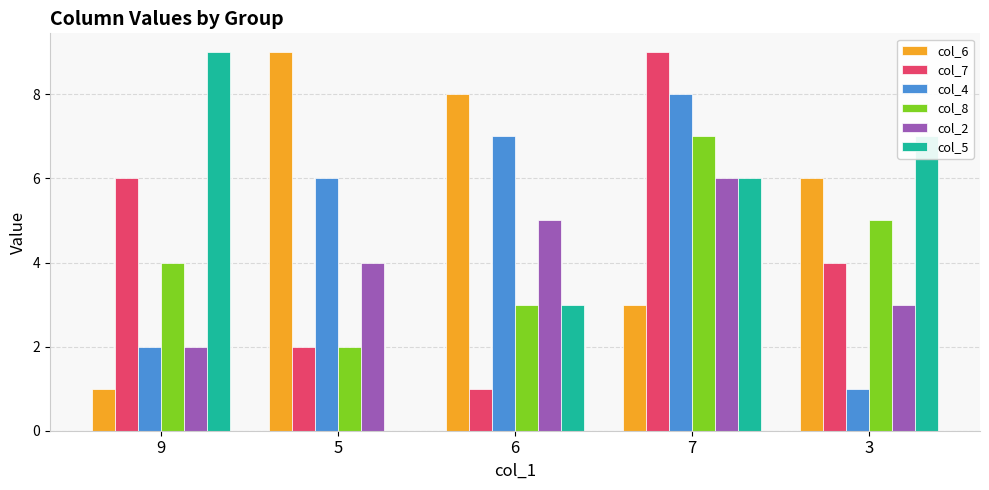

How many distinct data groups are displayed?

6